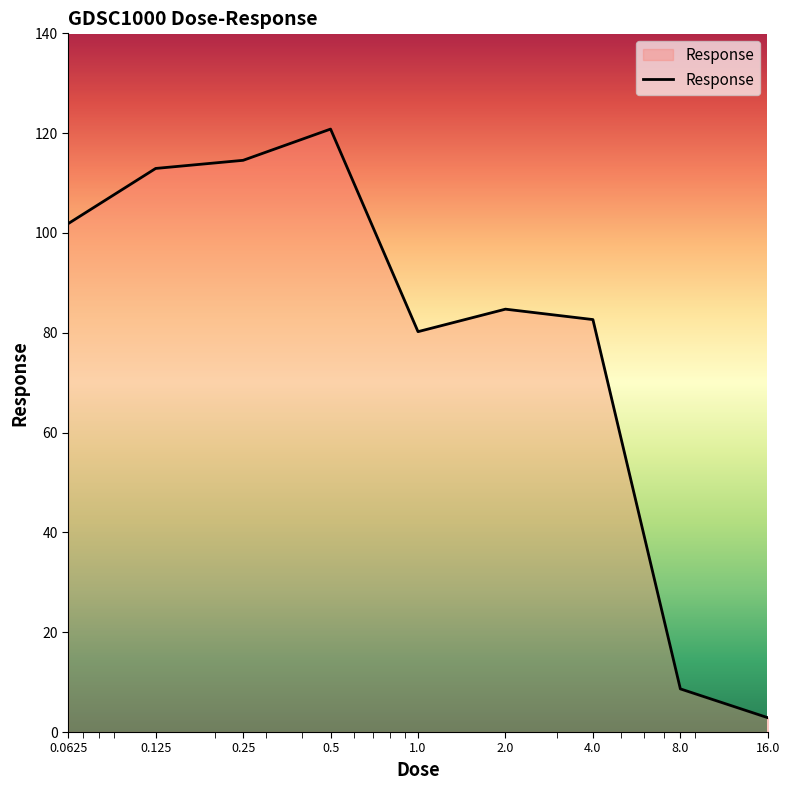

Reading right to left, extract all data points from this chart.

2.9	8.6	82.6	84.7	80.2	120.8	114.6	112.9	101.9